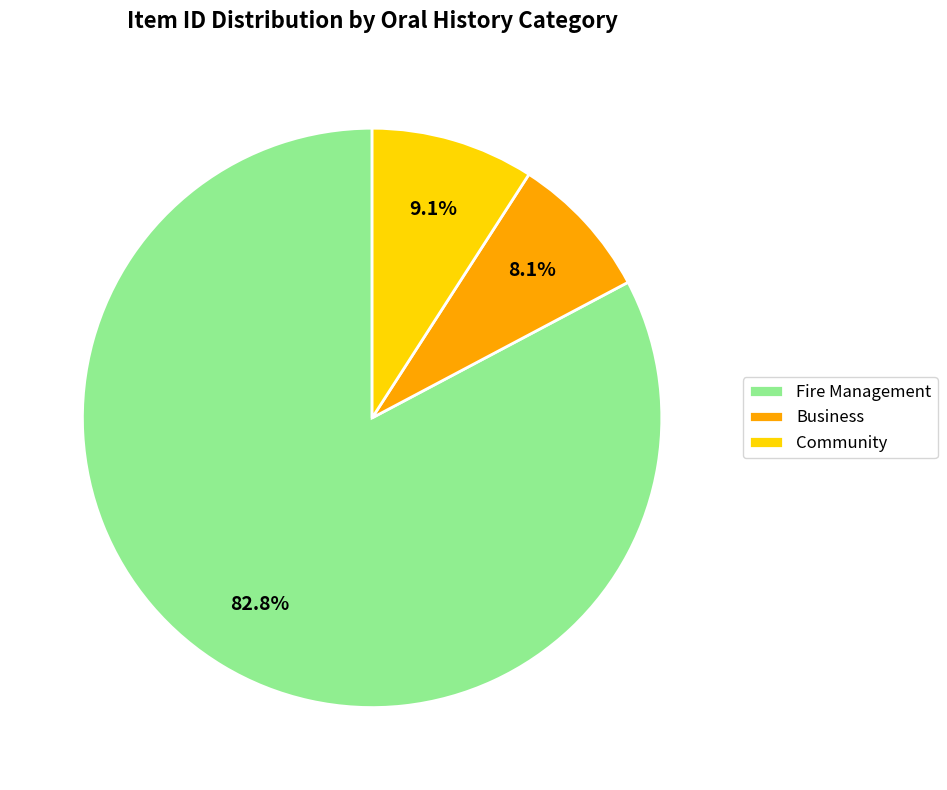

Which category accounts for the majority?

Fire Management